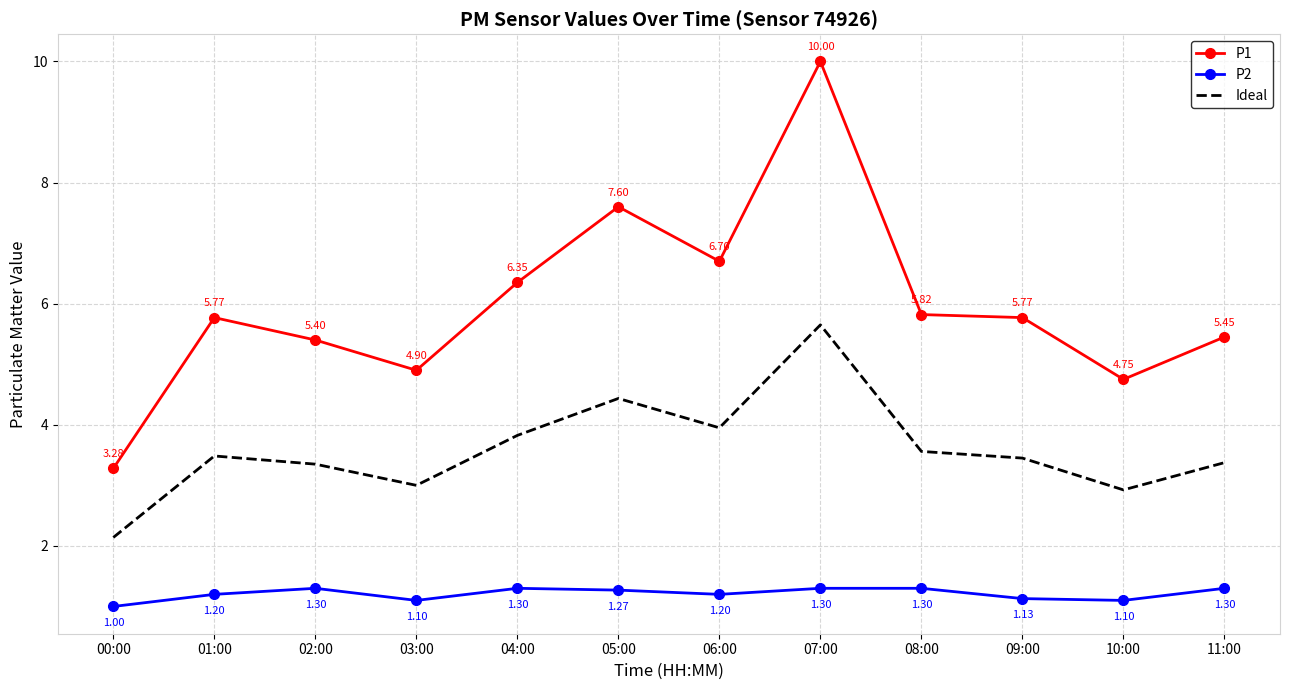

Rank the categories by Ideal value from lowest to highest.

00:00, 10:00, 03:00, 02:00, 11:00, 09:00, 01:00, 08:00, 04:00, 06:00, 05:00, 07:00